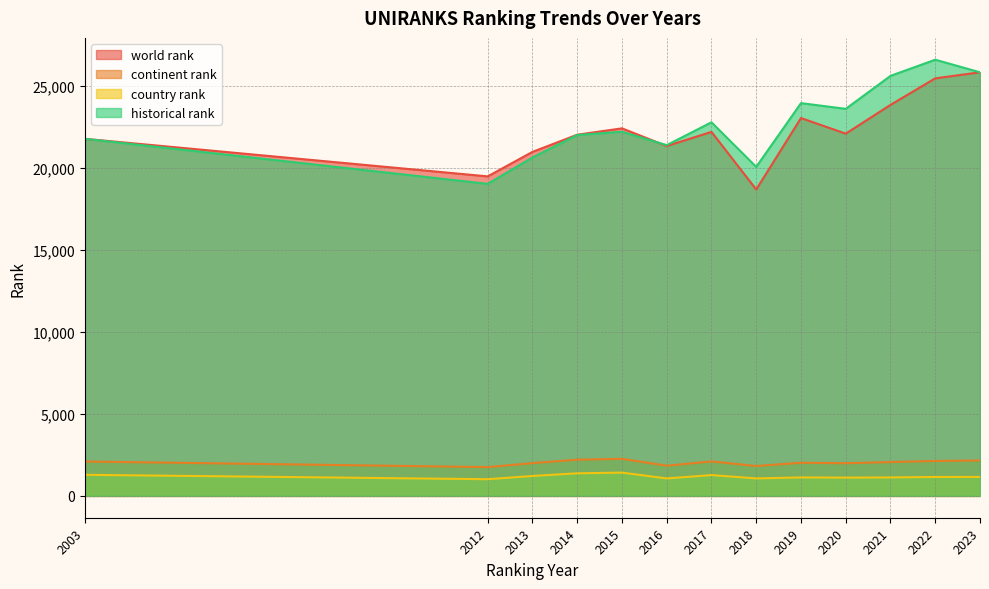

At how many categories does at least one series exceed 12729?

13